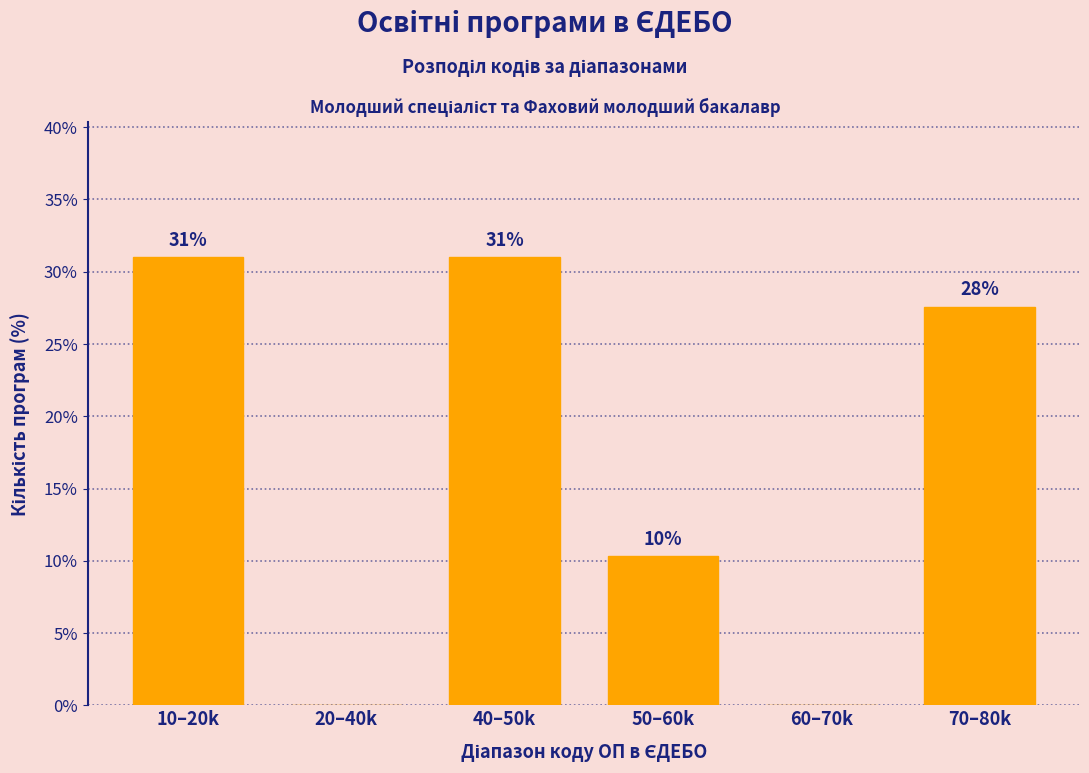

What is the sum of all values?

100.0